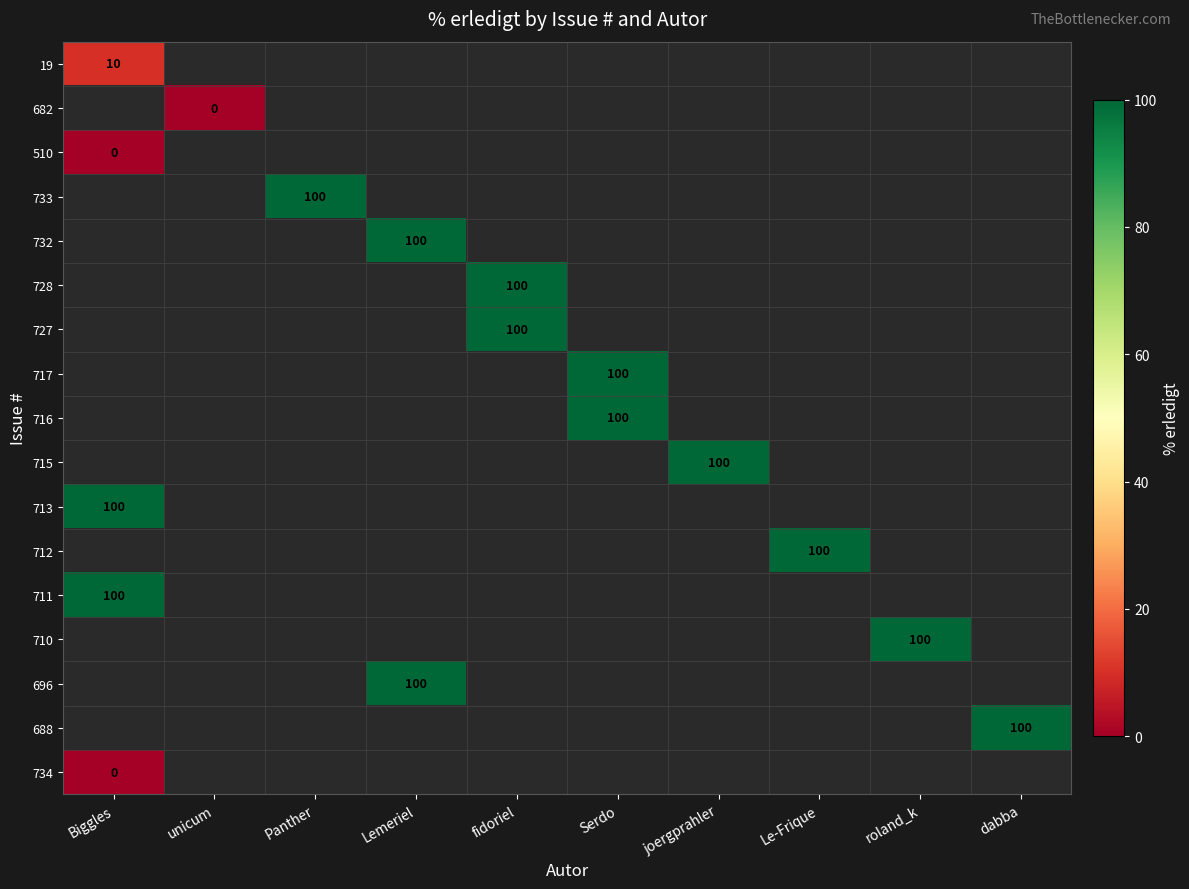

True or false: 19 has a value of 10 at Biggles.

True